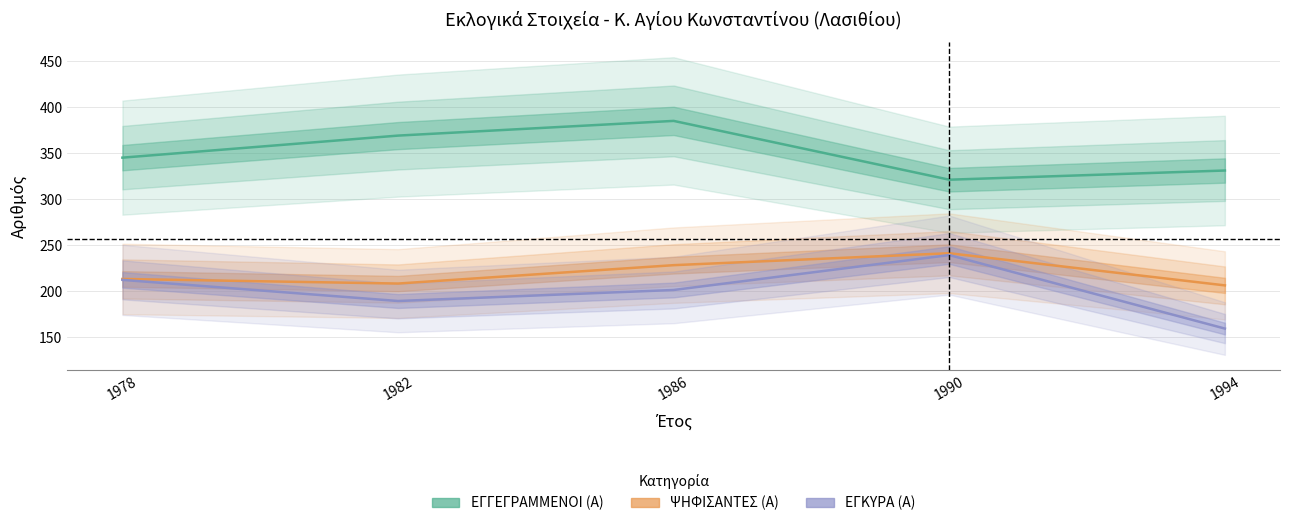

At which category does ΨΗΦΙΣΑΝΤΕΣ (Α) reach its first local peak?

1990